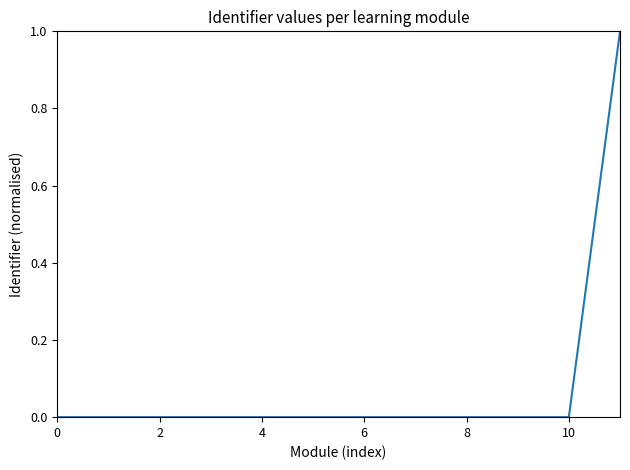

What is the difference between the maximum and minimum values?

1.0